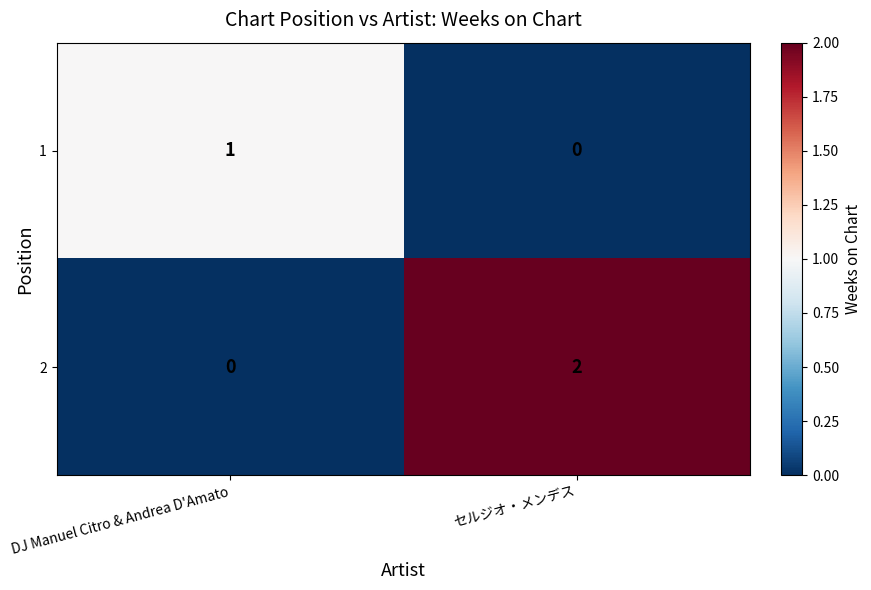

List the series in order of their peak value, lowest first.

1, 2